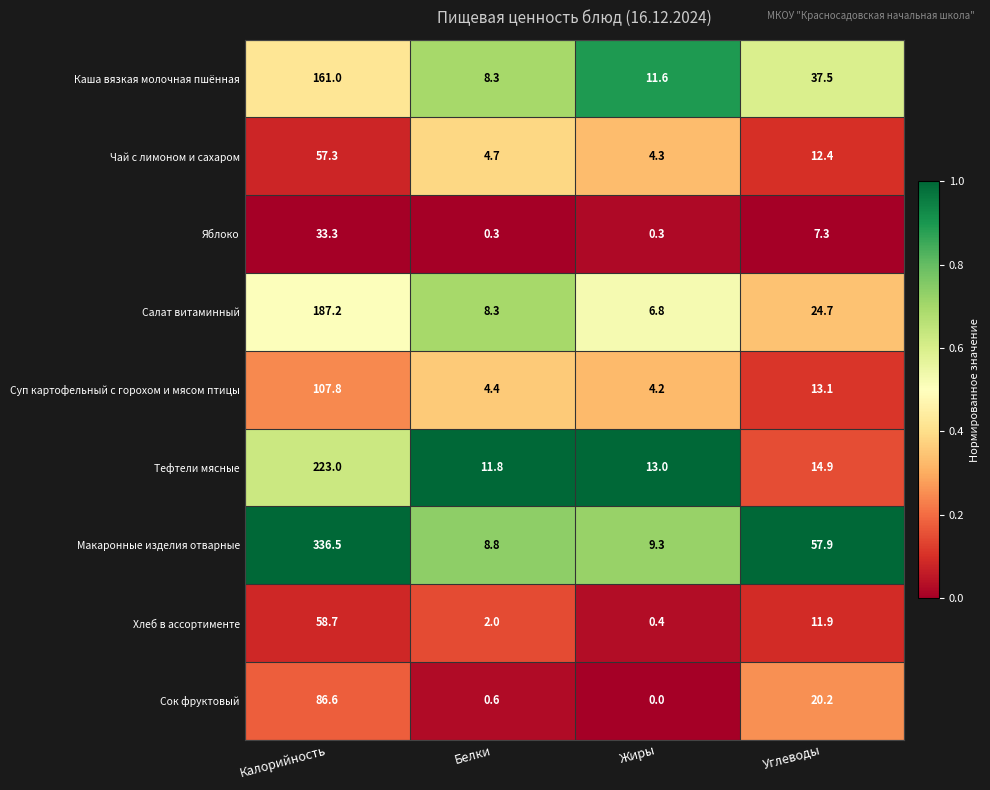

Where does the Салат витаминный series first go above 24?

Калорийность